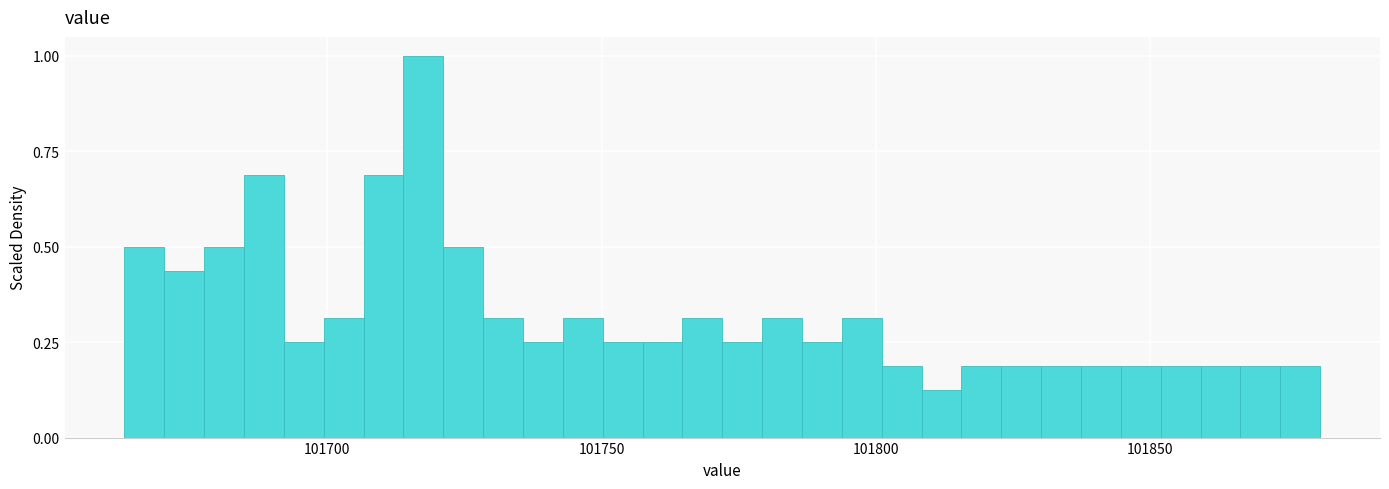

Read against the x-axis, roughly where is the centre of the tallest bar?

101720